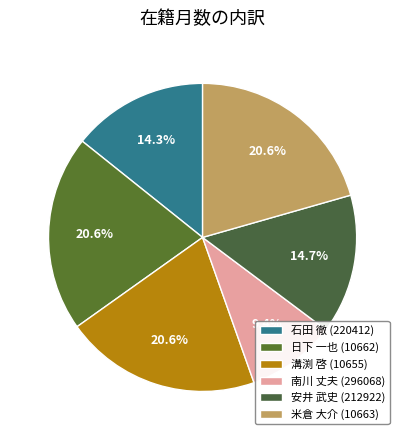

Rank the categories by value from lowest to highest.

南川 丈夫 (296068), 石田 徹 (220412), 安井 武史 (212922), 日下 一也 (10662), 溝渕 啓 (10655), 米倉 大介 (10663)